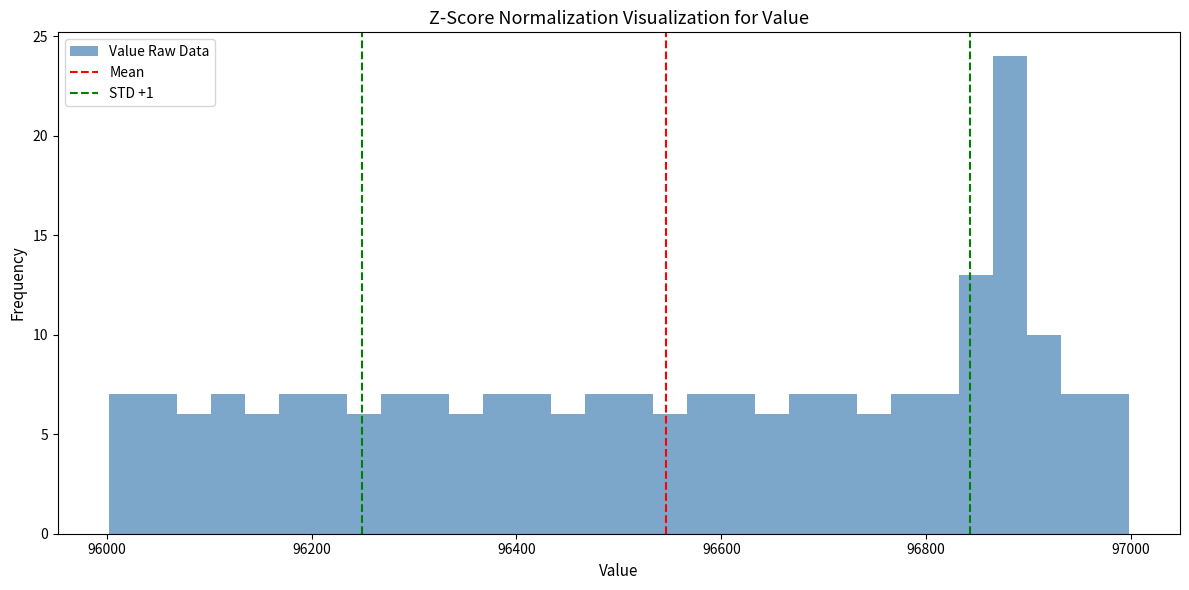

Read against the x-axis, roughly where is the centre of the tallest bar?

96880